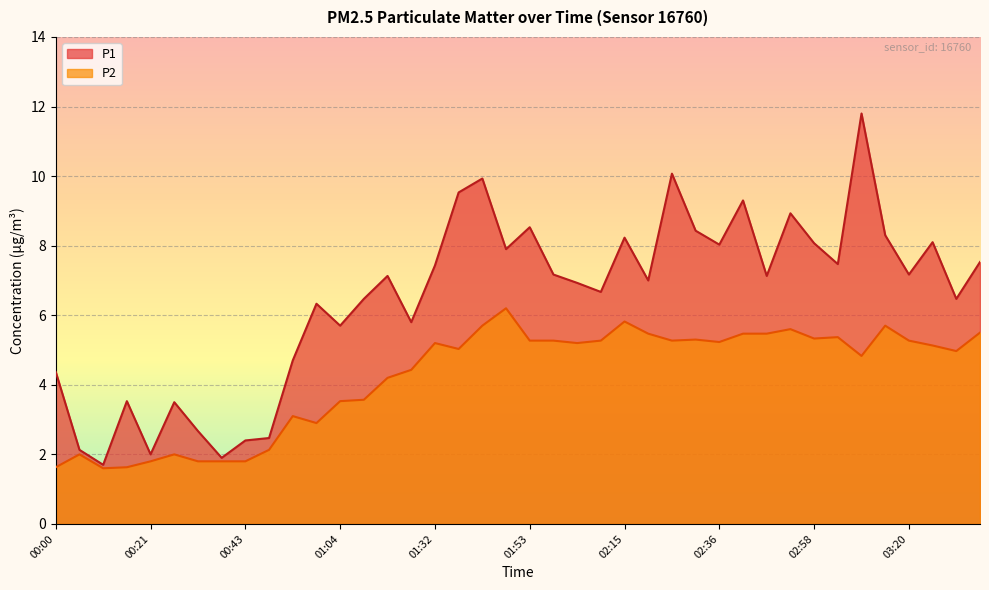

What is the value of the P2 point at the 31st from the left?

5.5